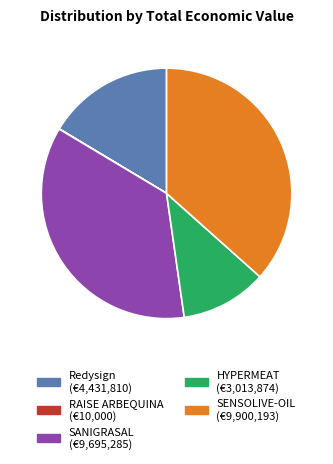

The SANIGRASAL slice represents 36% of the pie. True or false?

True